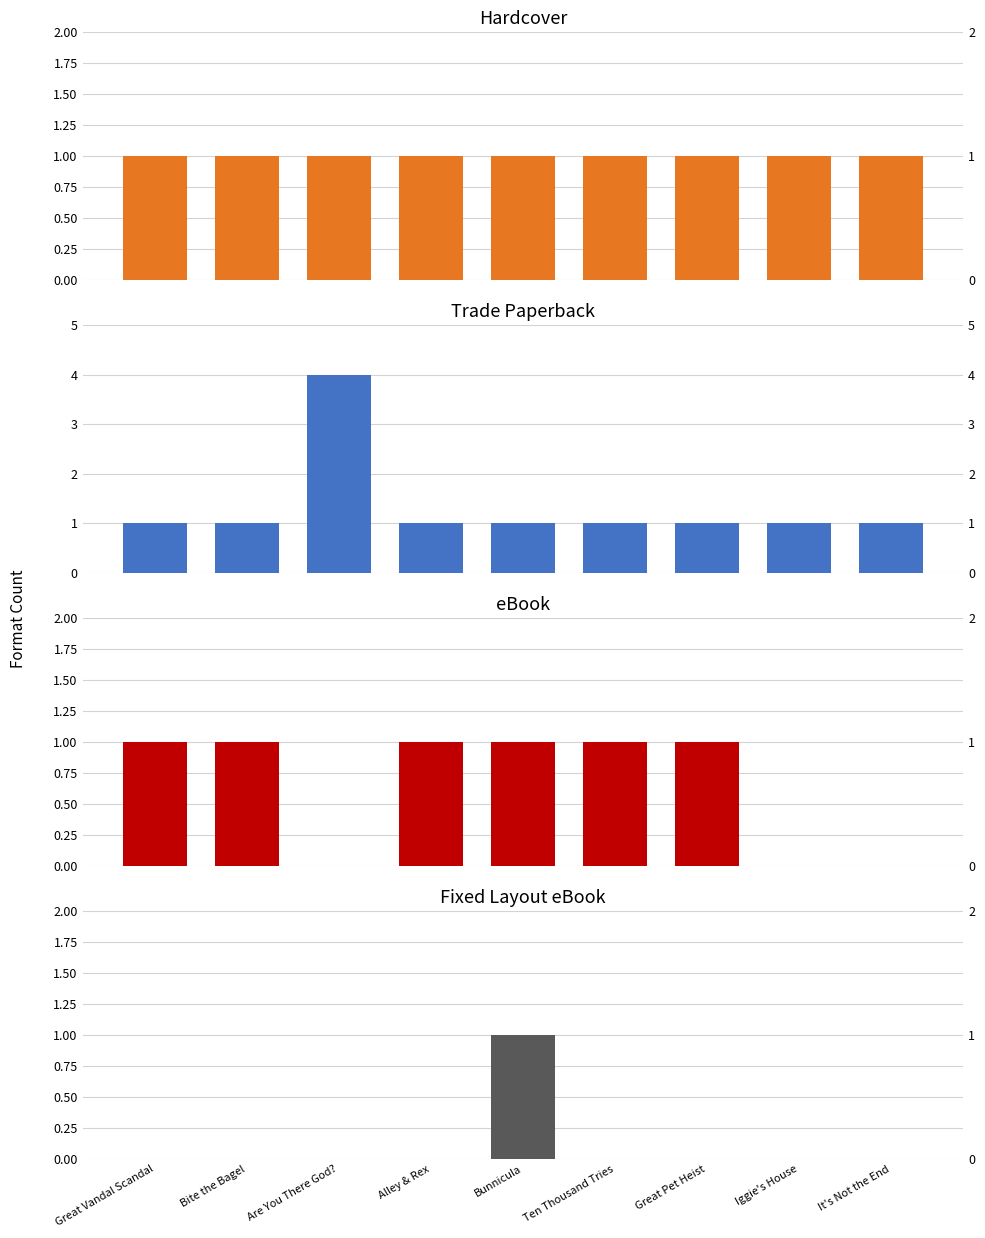

At which label does Trade Paperback reach its minimum?

Great Vandal Scandal